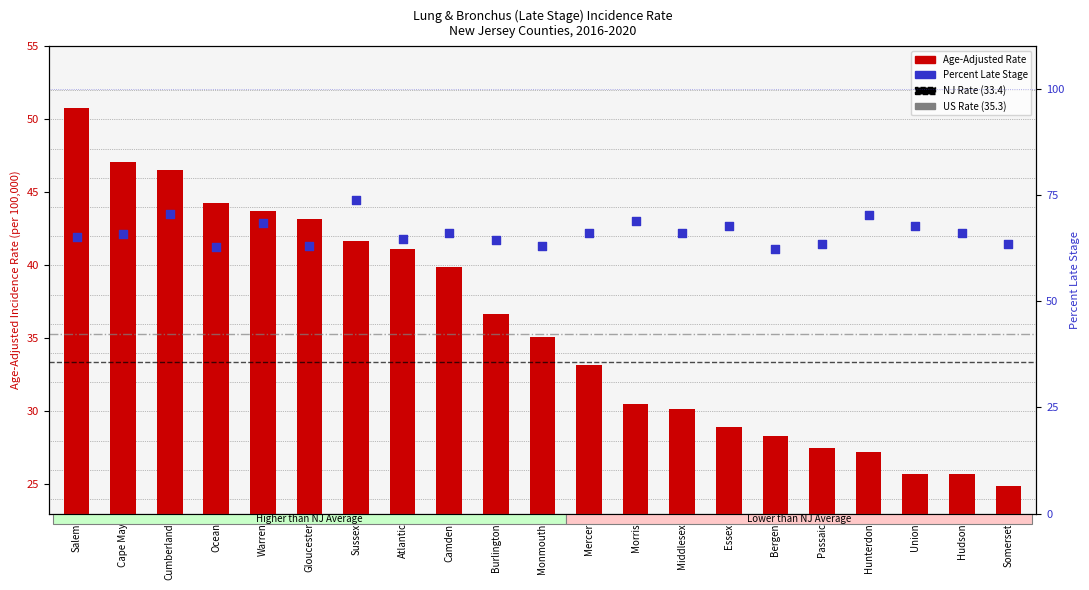

Is the value of Age-Adjusted Rate at Ocean greater than the value of Percent Late Stage at Bergen?

No